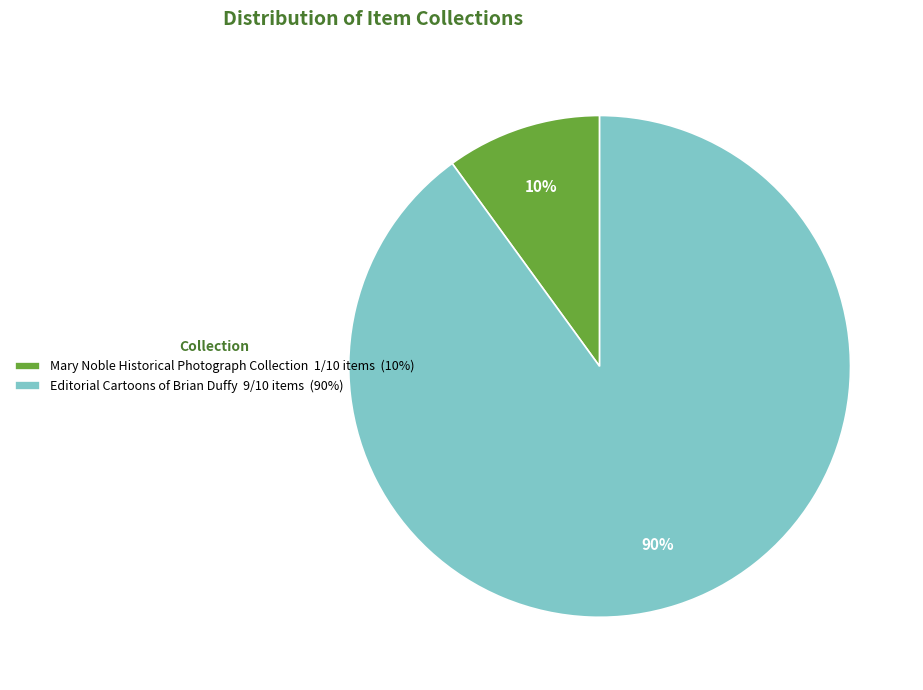

To the nearest percent, what is the difference between the largest and smallest slice percentages?

80%